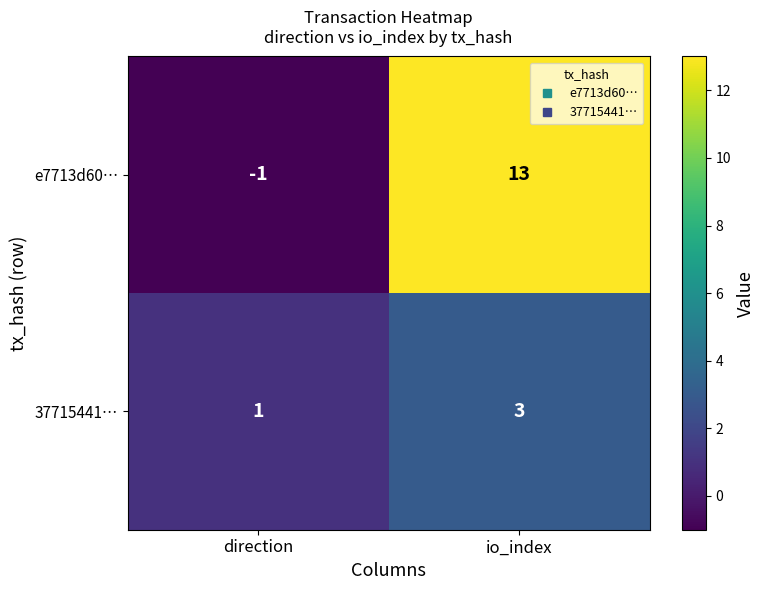

Which label corresponds to the smallest value in the chart?

direction